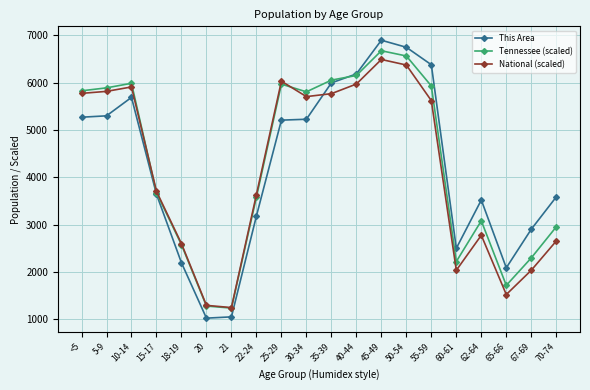

How many values in the National (scaled) series exceed 5618?

10